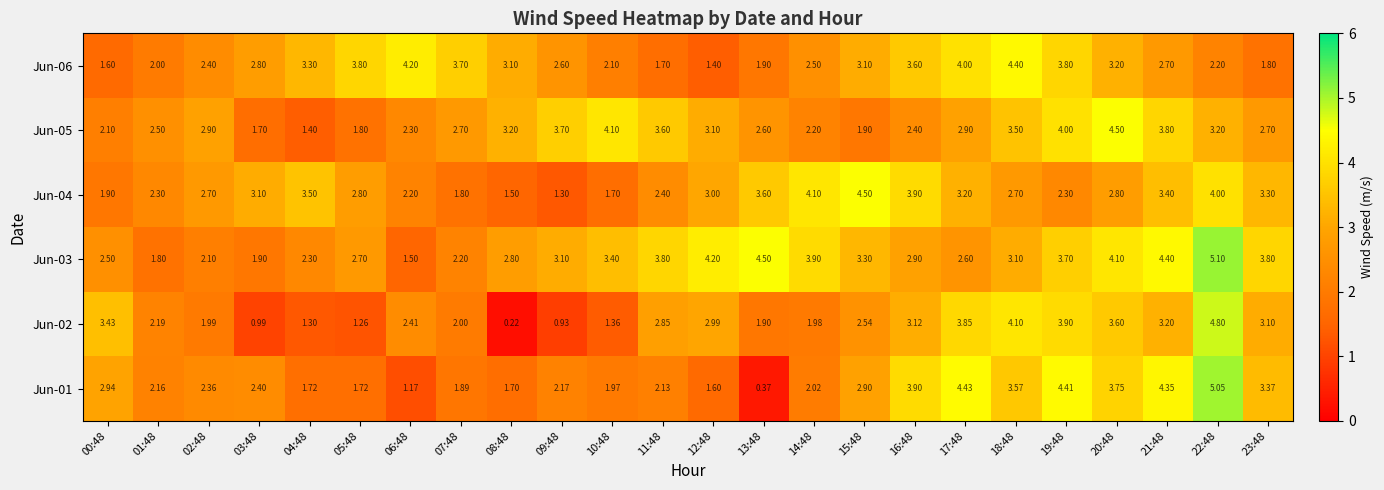

At which category is the sum across all series the highest?

22:48